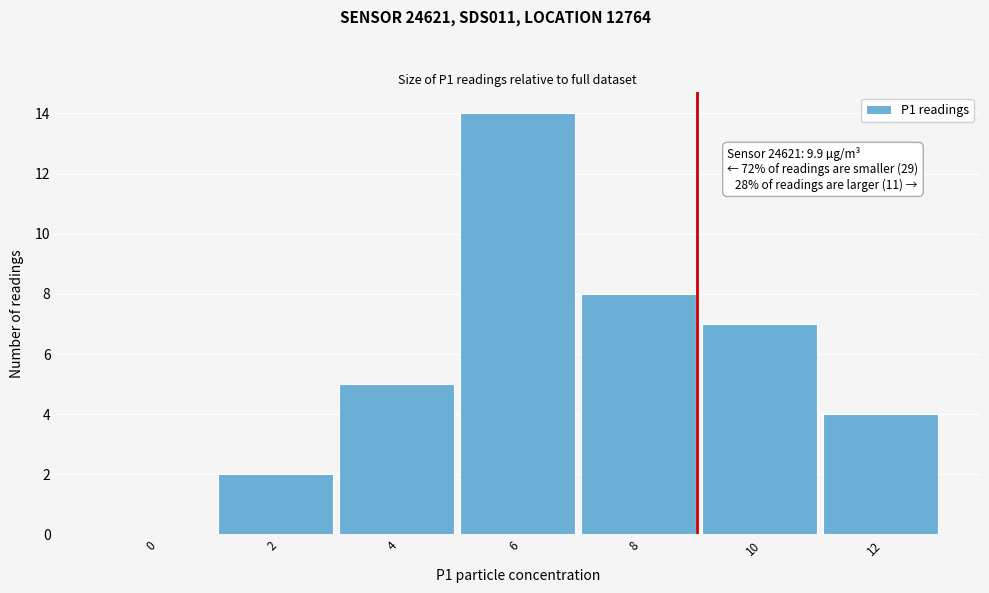

Reading left to right, extract all data points from this chart.

0=0	2=2	4=5	6=14	8=8	10=7	12=4